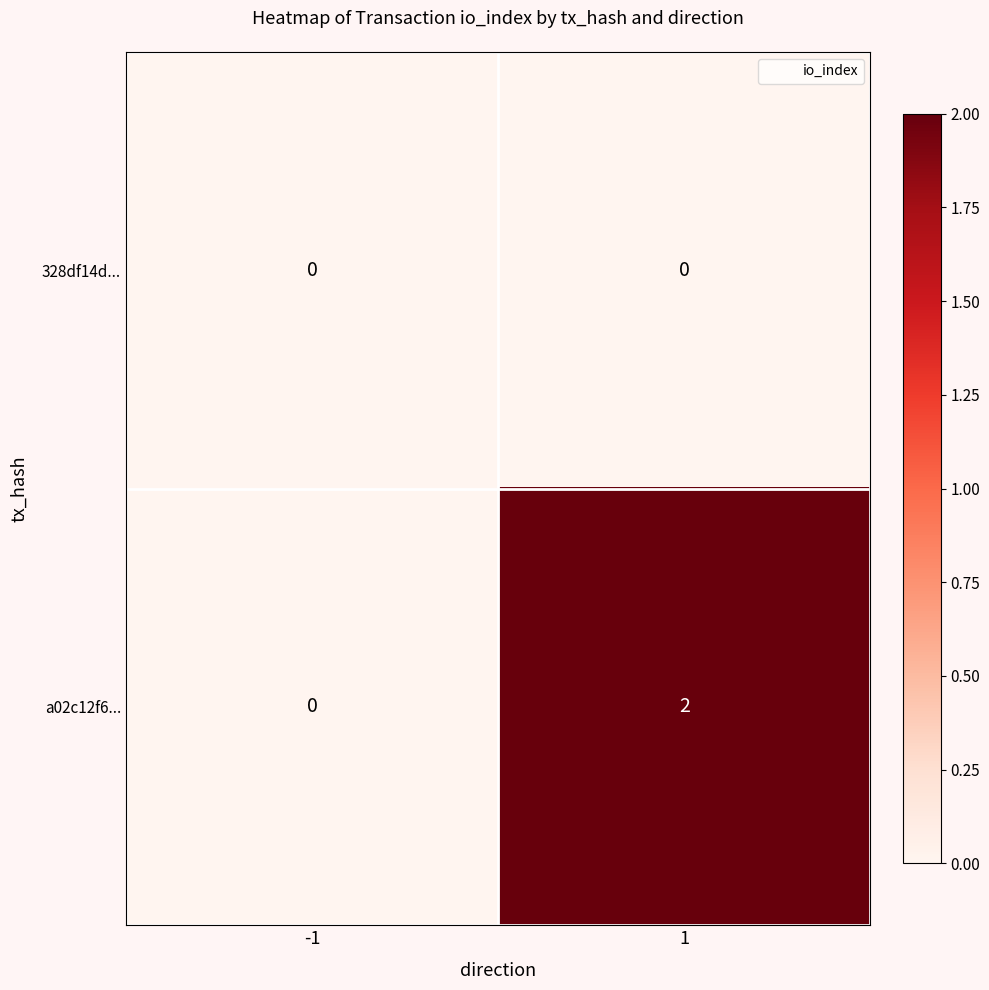

At 1, list the series in order from smallest to largest.

328df14d..., a02c12f6...